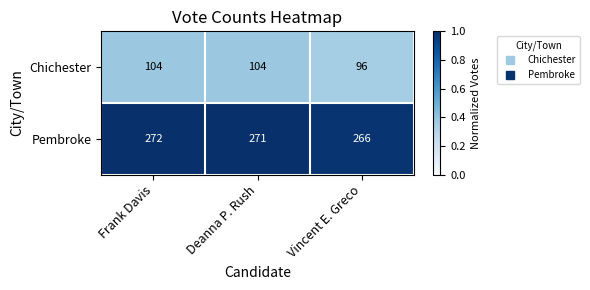

At which category is the sum across all series the highest?

Frank Davis